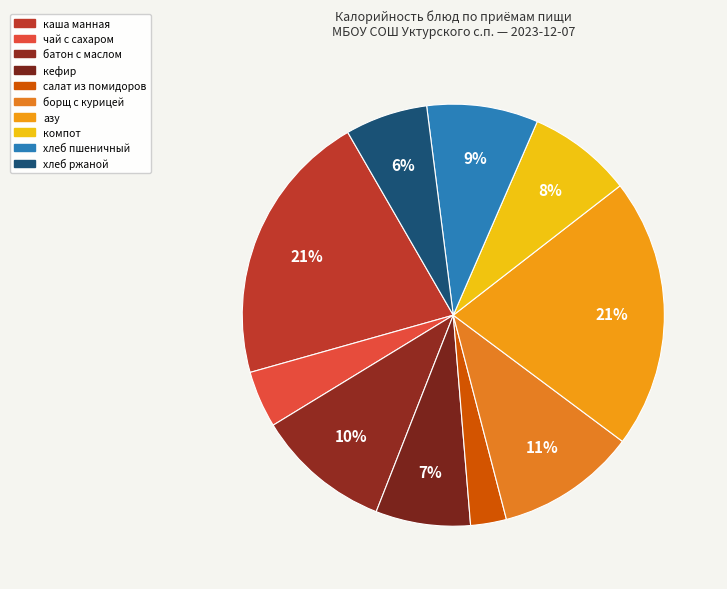

Does хлеб пшеничный account for over 50% of the chart?

No